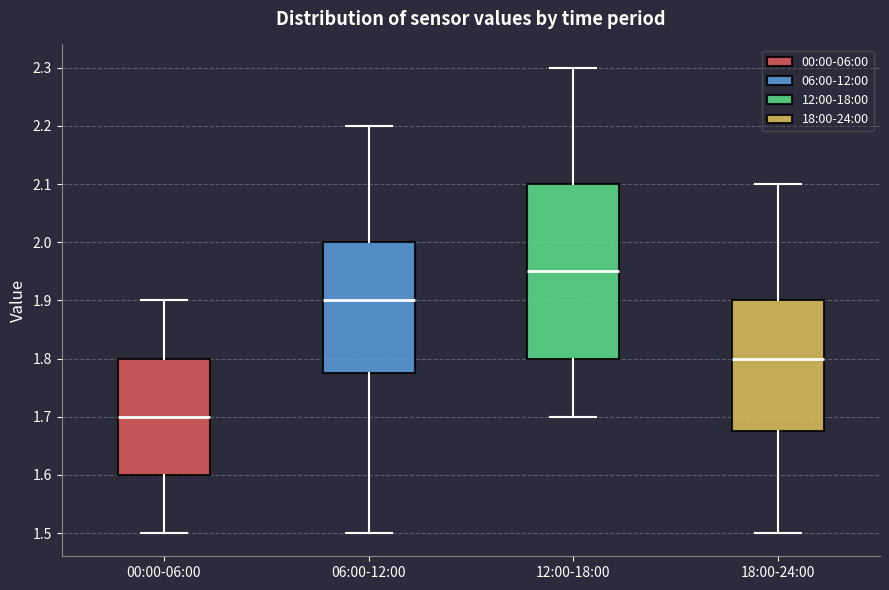

Where does the lower whisker of the box for 18:00-24:00 end on the y-axis? The values are not printed on the chart, so give them approximately, as read against the axis.

1.50